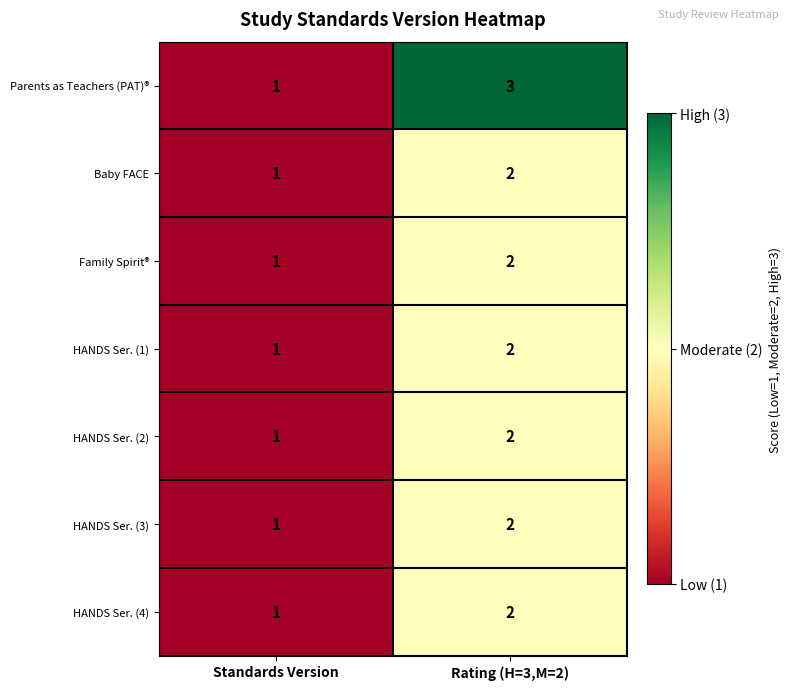

The Parents as Teachers (PAT)® series shows 3 at Rating (H=3,M=2). True or false?

True